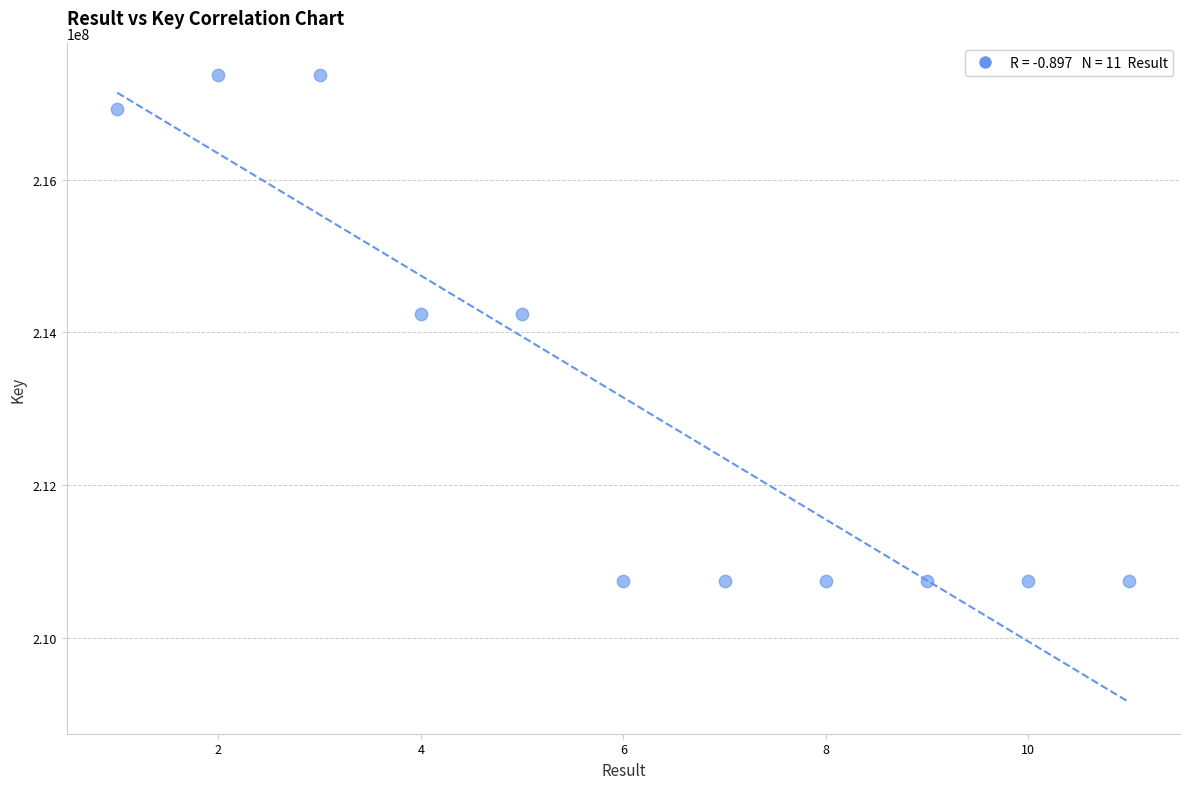

What is the average Y value?

213148976